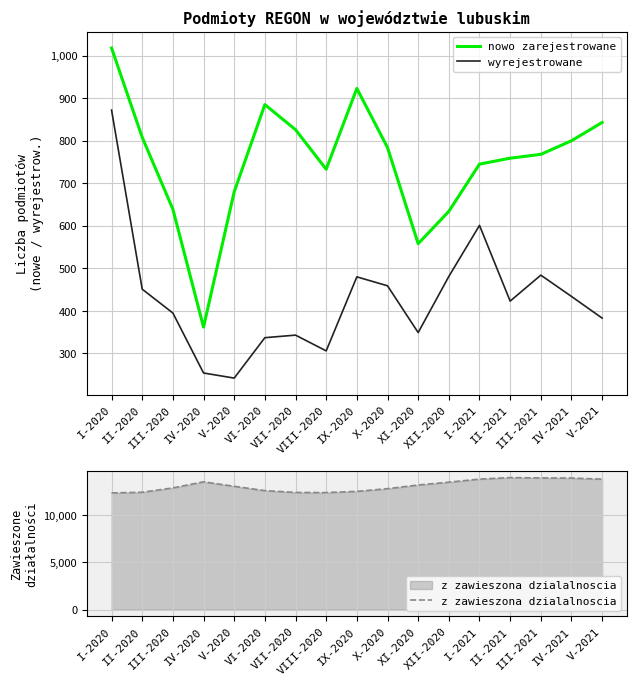

What is the total value across all series at V-2021?

15043